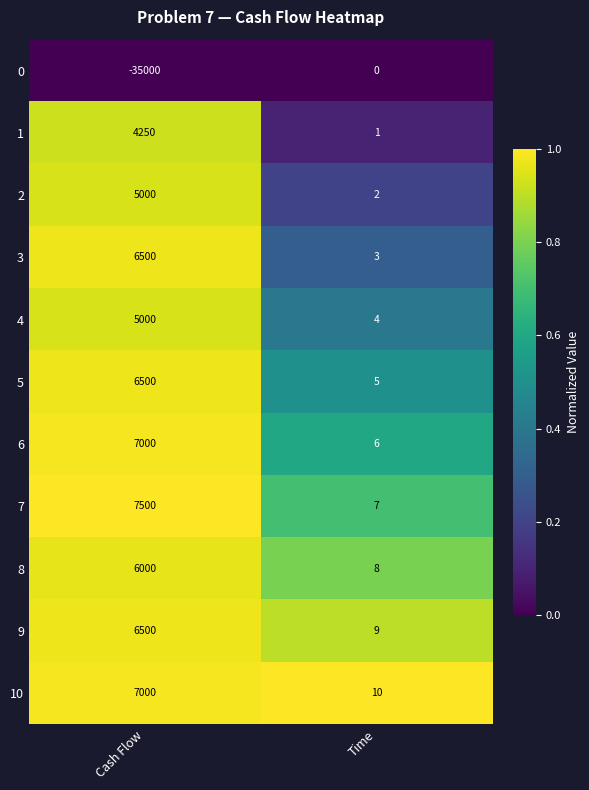

Reading left to right, transcribe all the data shown in this chart.

0: Cash Flow=-35000	Time=0
1: Cash Flow=4250	Time=1
2: Cash Flow=5000	Time=2
3: Cash Flow=6500	Time=3
4: Cash Flow=5000	Time=4
5: Cash Flow=6500	Time=5
6: Cash Flow=7000	Time=6
7: Cash Flow=7500	Time=7
8: Cash Flow=6000	Time=8
9: Cash Flow=6500	Time=9
10: Cash Flow=7000	Time=10